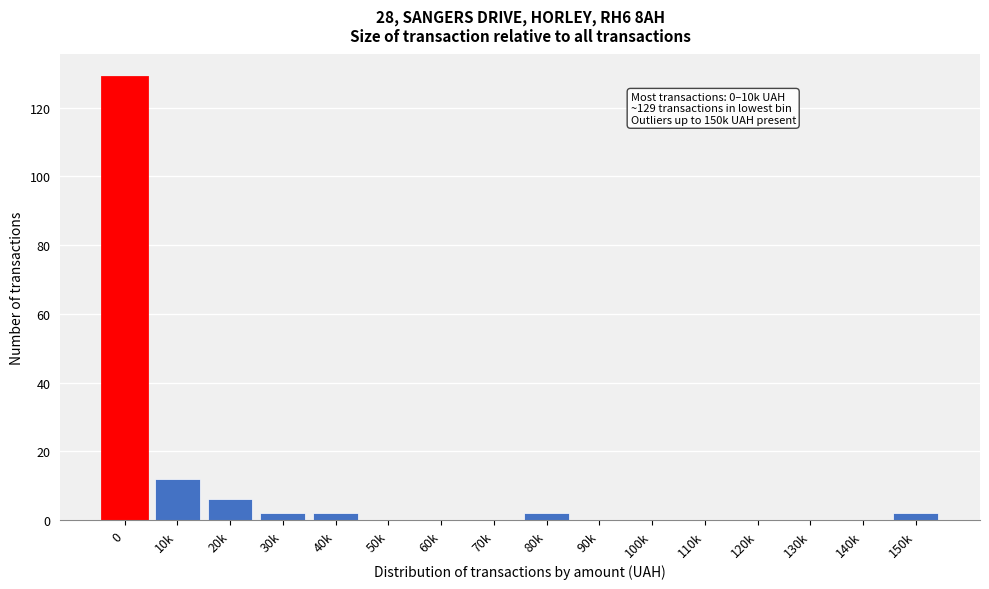

Reading left to right, extract all data points from this chart.

0=129	10k=12	20k=6	30k=2	40k=2	50k=0	60k=0	70k=0	80k=2	90k=0	100k=0	110k=0	120k=0	130k=0	140k=0	150k=2